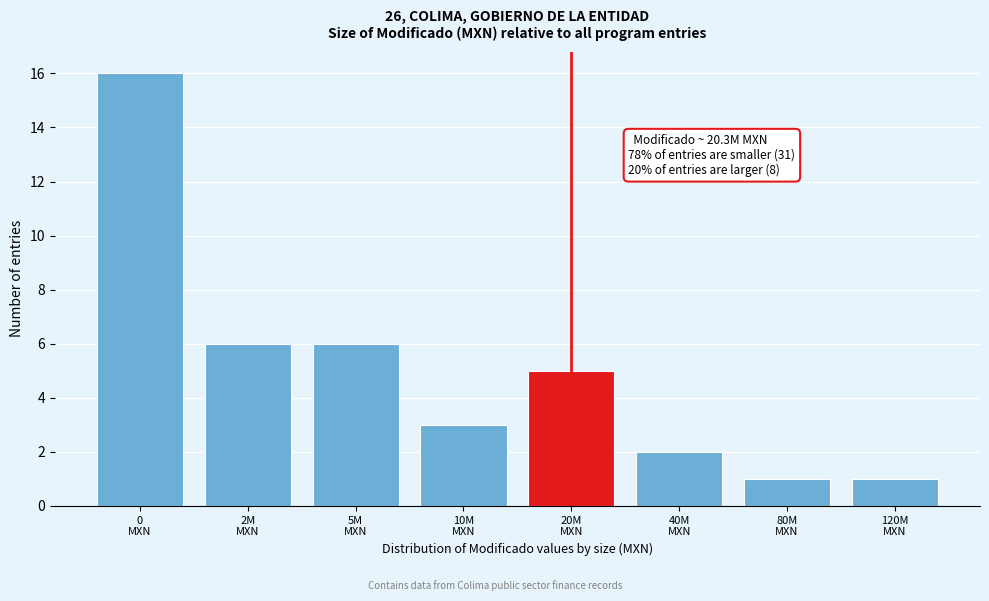

Reading left to right, transcribe all the data shown in this chart.

16	6	6	3	5	2	1	1